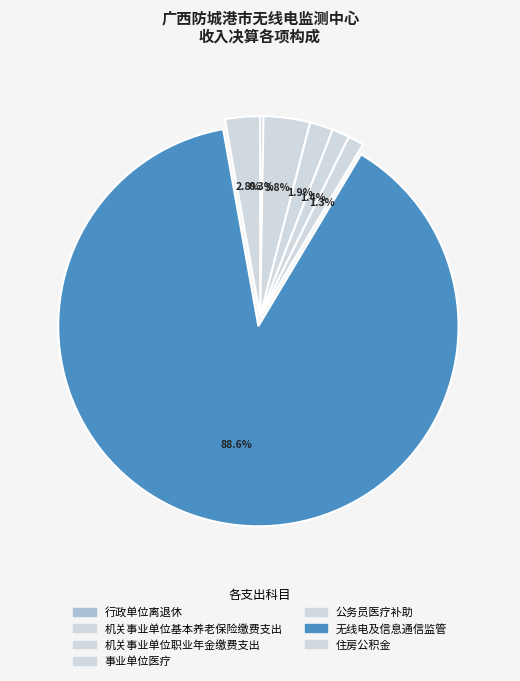

What is the ratio of the value at 机关事业单位职业年金缴费支出 to the value at 住房公积金?

0.7